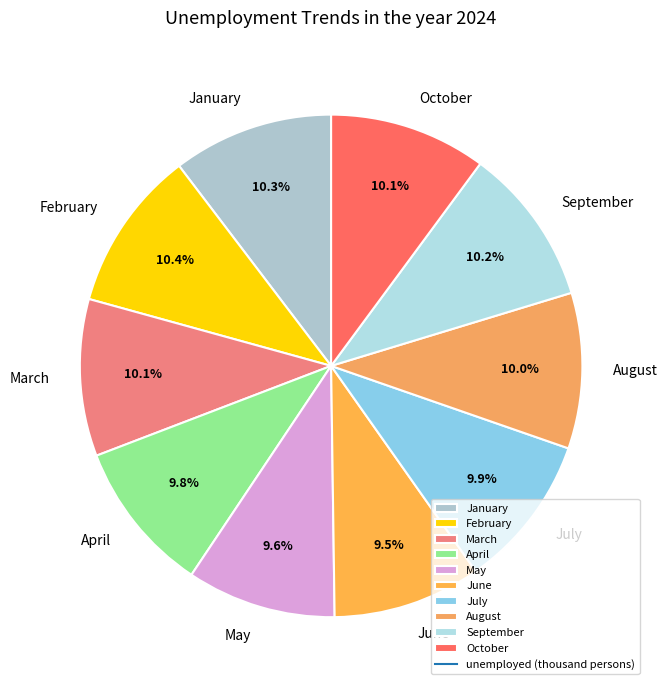

The April slice represents 18% of the pie. True or false?

False